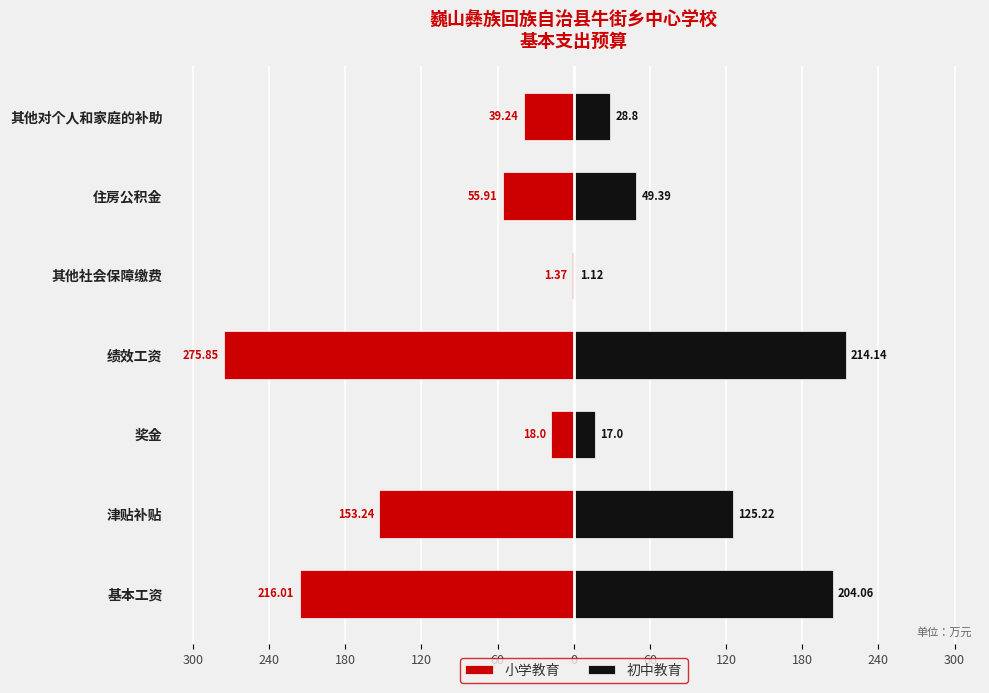

How many groups of bars are there?

7